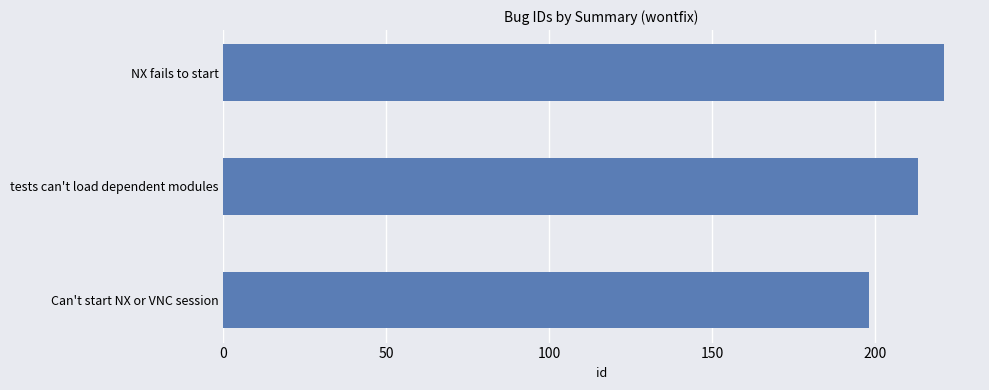

What is the difference between the maximum and minimum values?

23